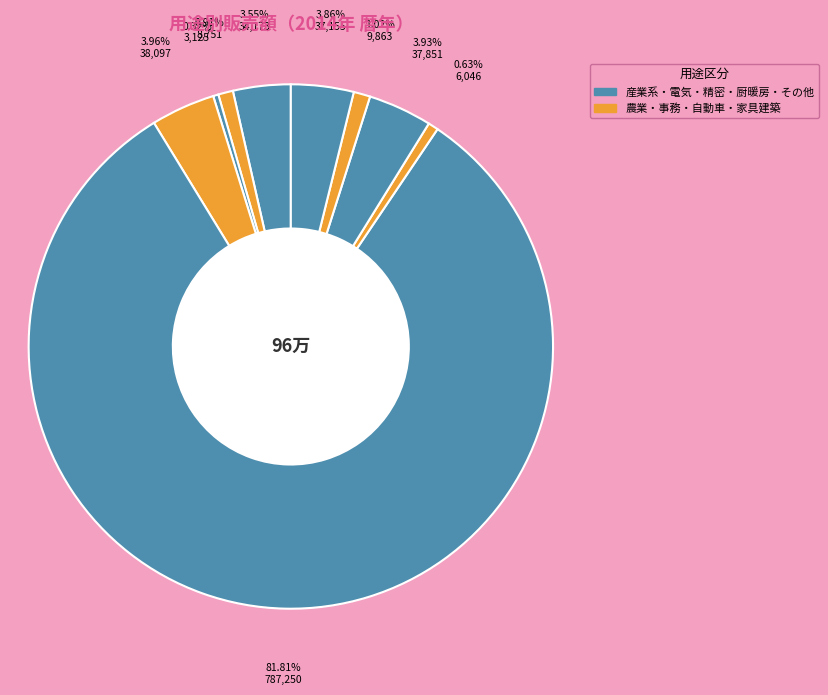

How many segments does this pie chart have?

9